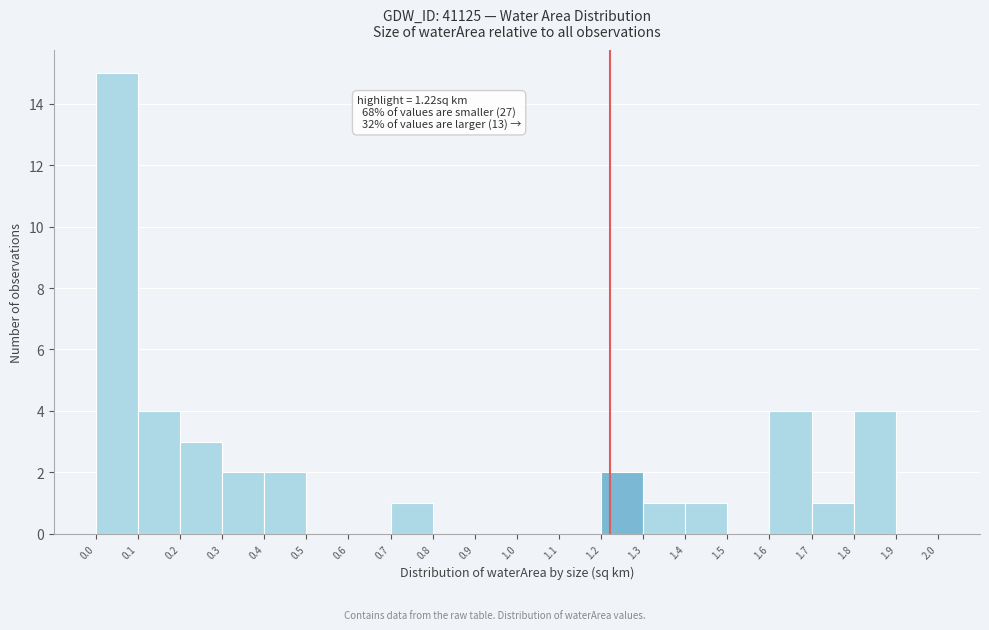

Which range on the x-axis has the tallest bar?

0.0 to 0.1